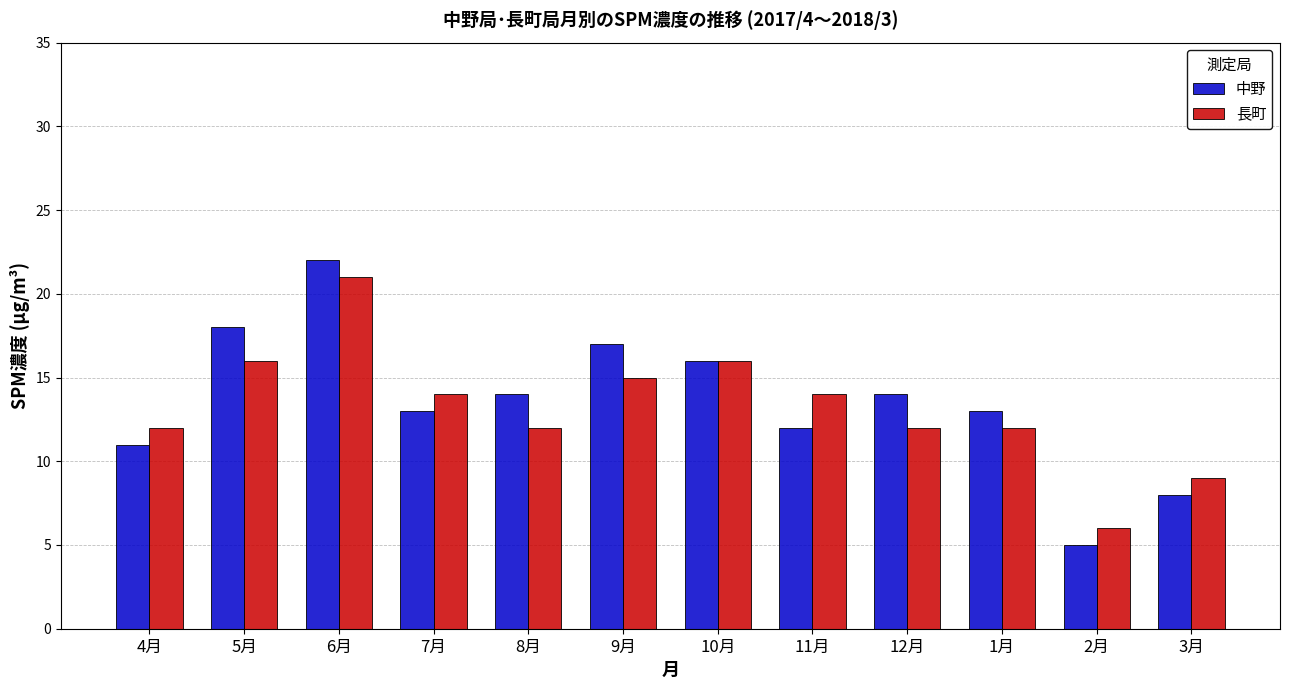

Count the number of categories in the chart.

12